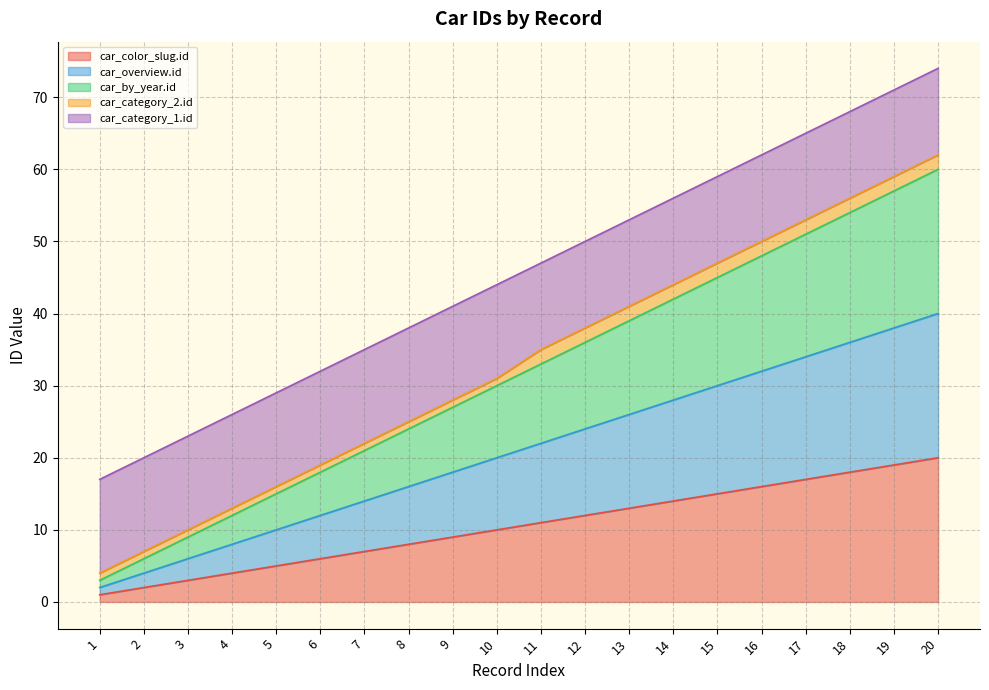

What is the difference between the car_color_slug.id values at 6 and 2?

4